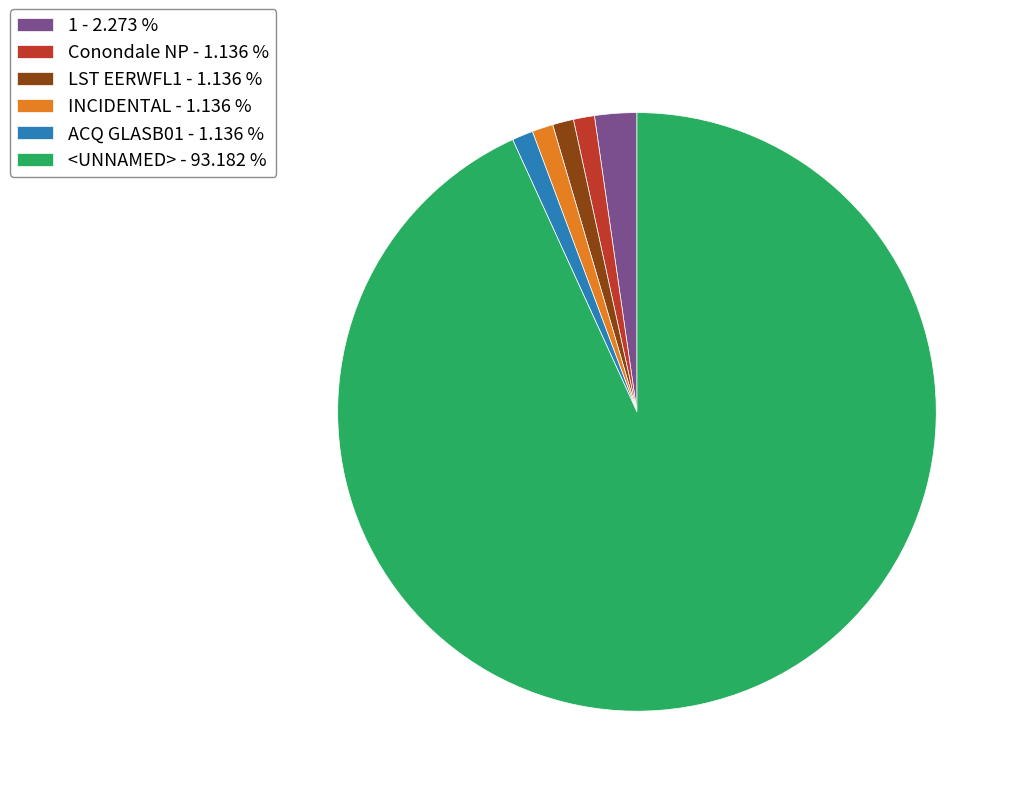

Which category has the biggest portion of the pie?

<UNNAMED>